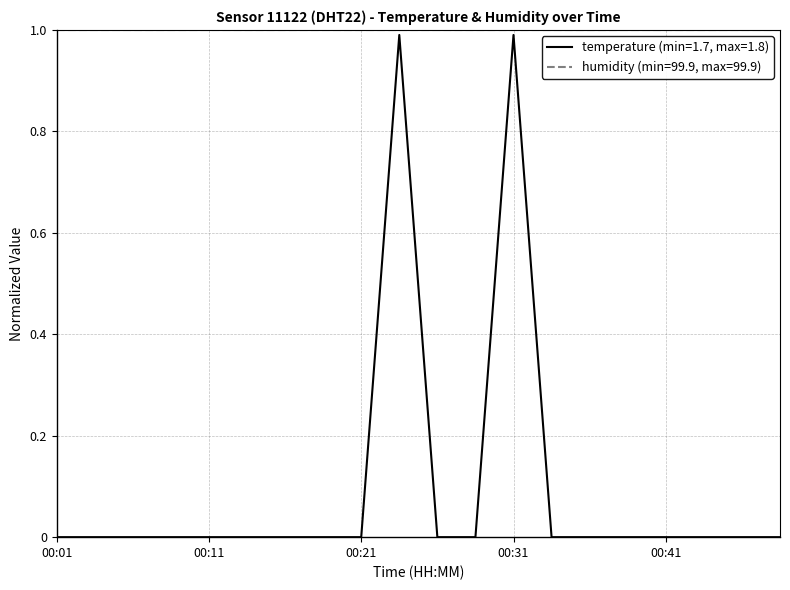

Reading left to right, transcribe all the data shown in this chart.

temperature: 0.0	0.0	0.0	0.0	0.0	0.0	0.0	0.0	0.0	1.0	0.0	0.0	1.0	0.0	0.0	0.0	0.0	0.0	0.0	0.0
humidity: 1.0	1.0	1.0	1.0	1.0	1.0	1.0	1.0	1.0	1.0	1.0	1.0	1.0	1.0	1.0	1.0	1.0	1.0	1.0	1.0